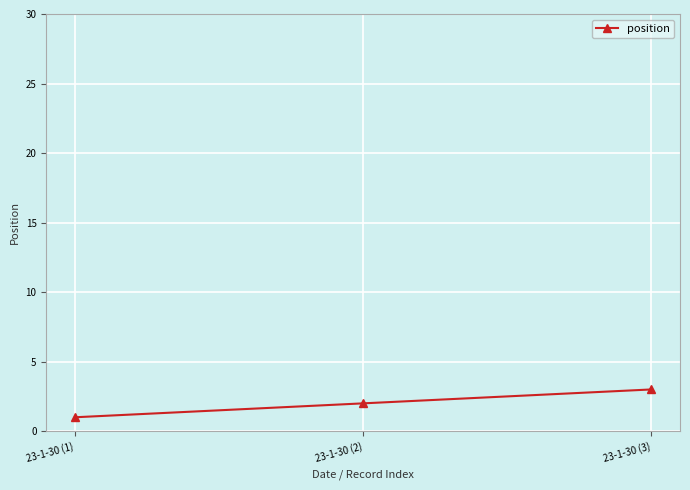

What is the approximate value at 23-1-30 (3)?

3